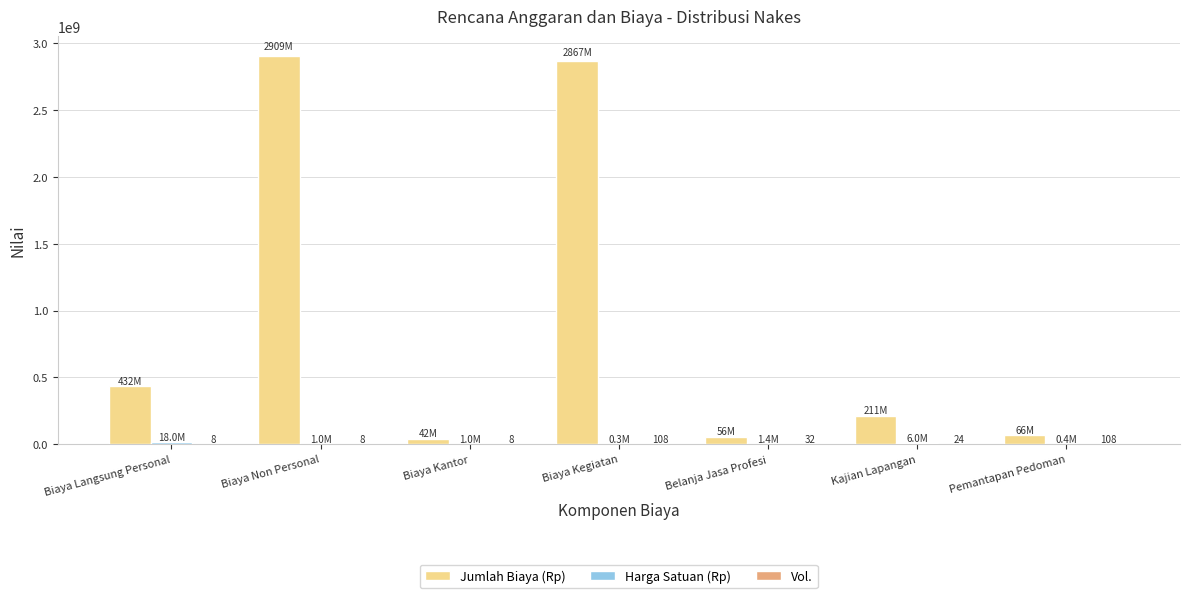

What is the greatest value displayed?

2908990000